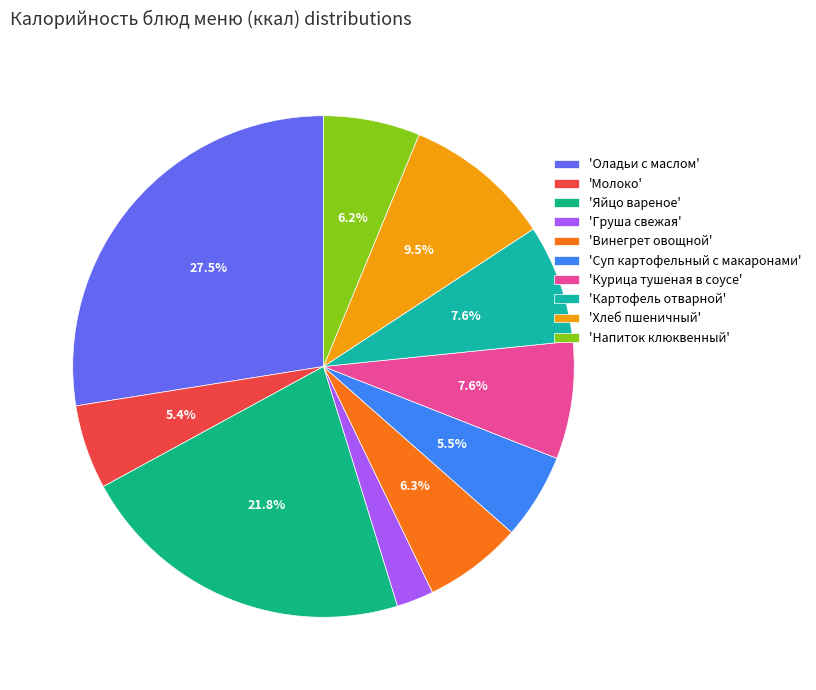

How many segments does this pie chart have?

10